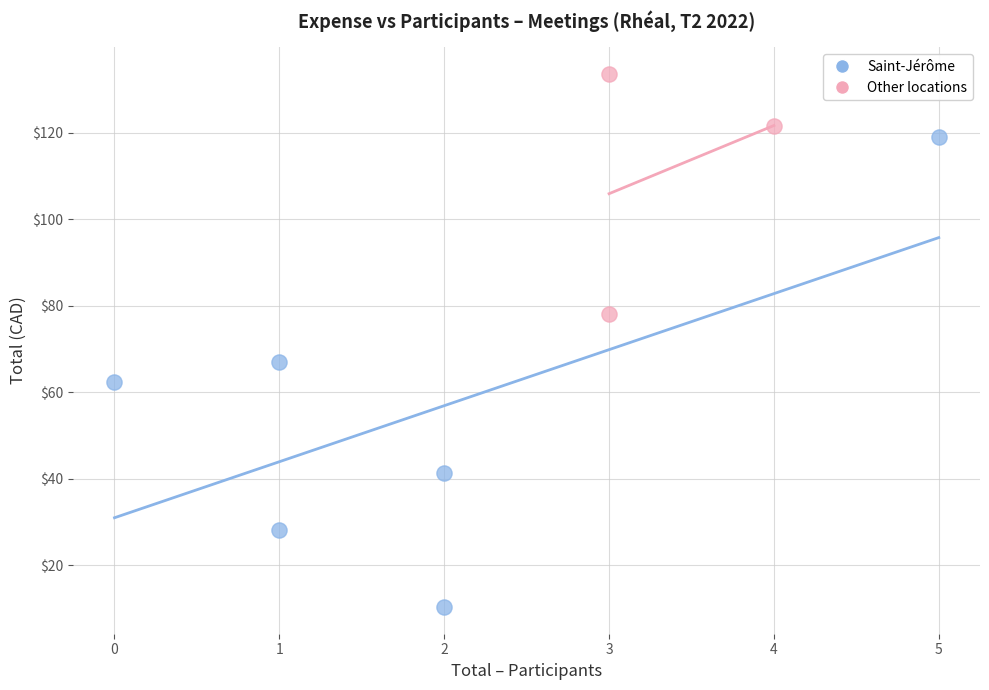

What are all the series names shown in the legend?

Saint-Jérôme, Other locations